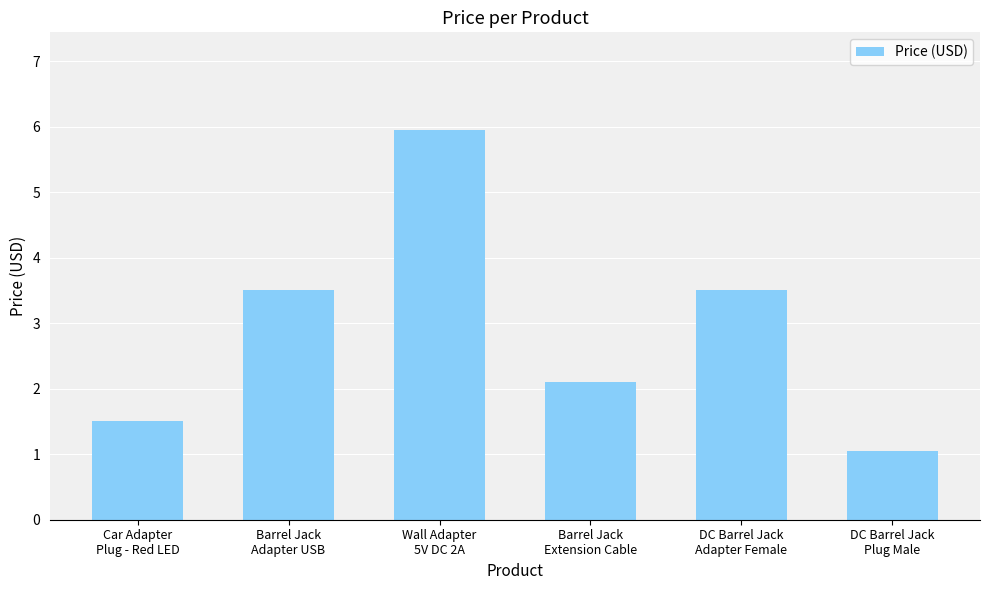

What is the value of the 2nd bar from the left?

3.5